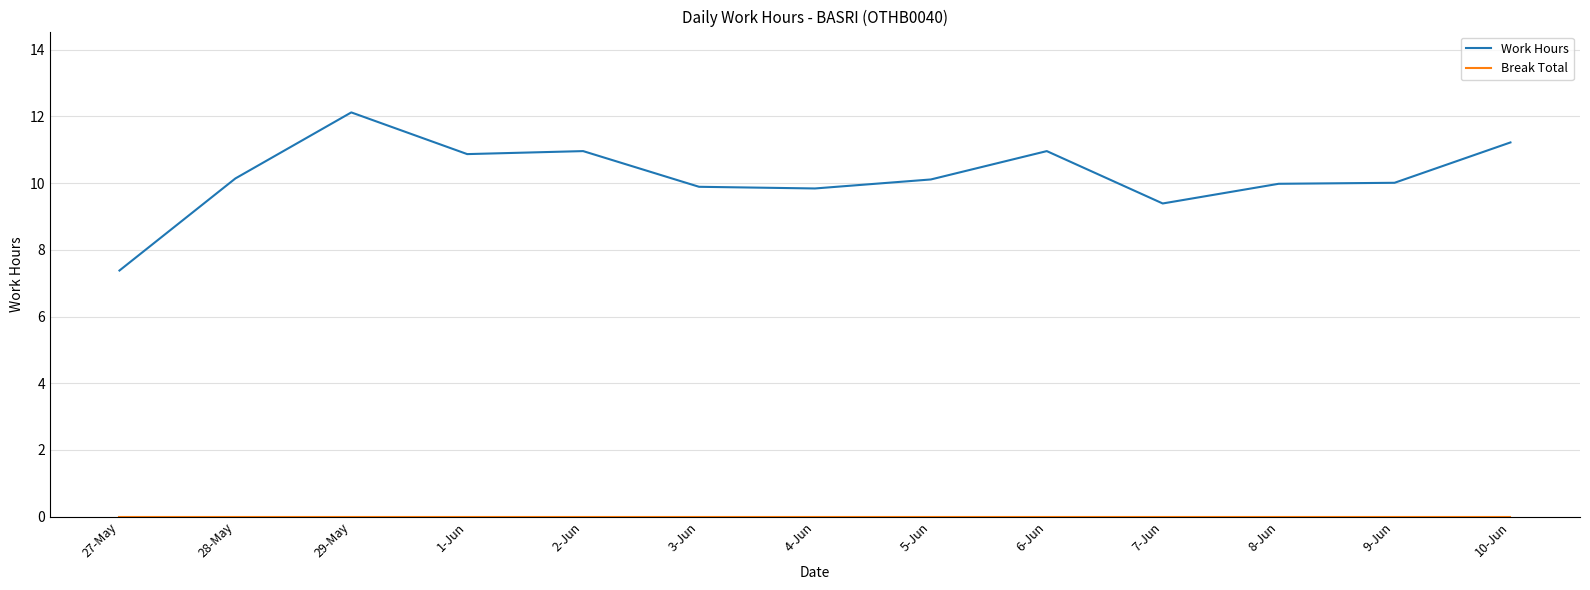

What is the total value across all series at 10-Jun?

11.2